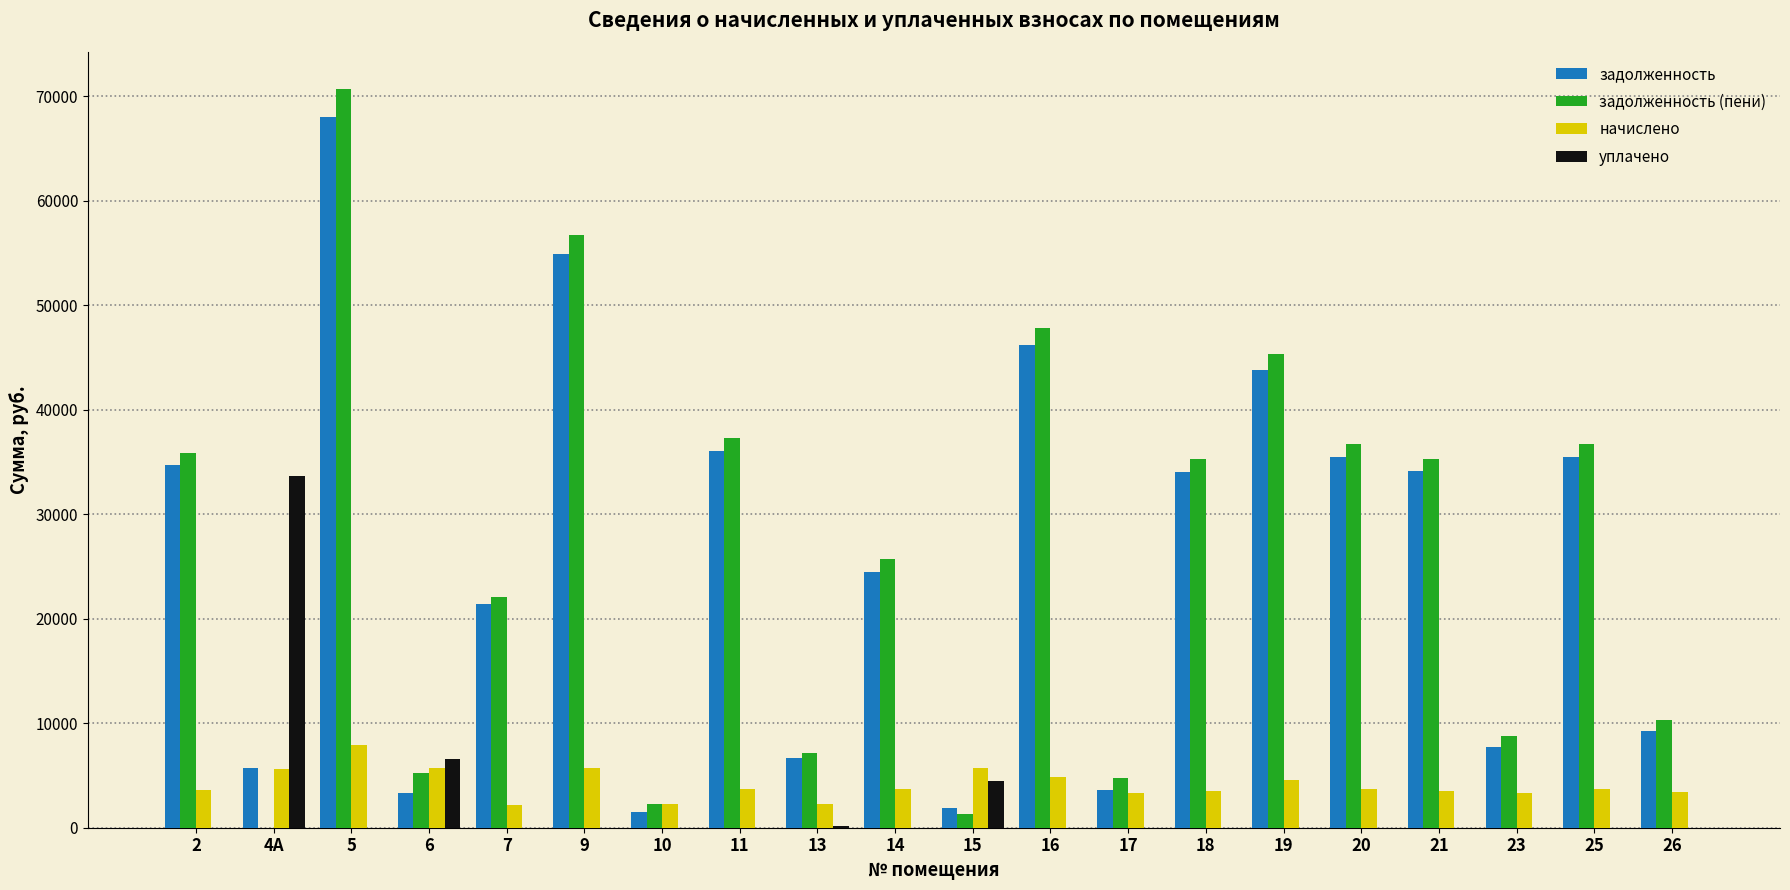

The value of задолженность at 11 is 15979.0. True or false?

False